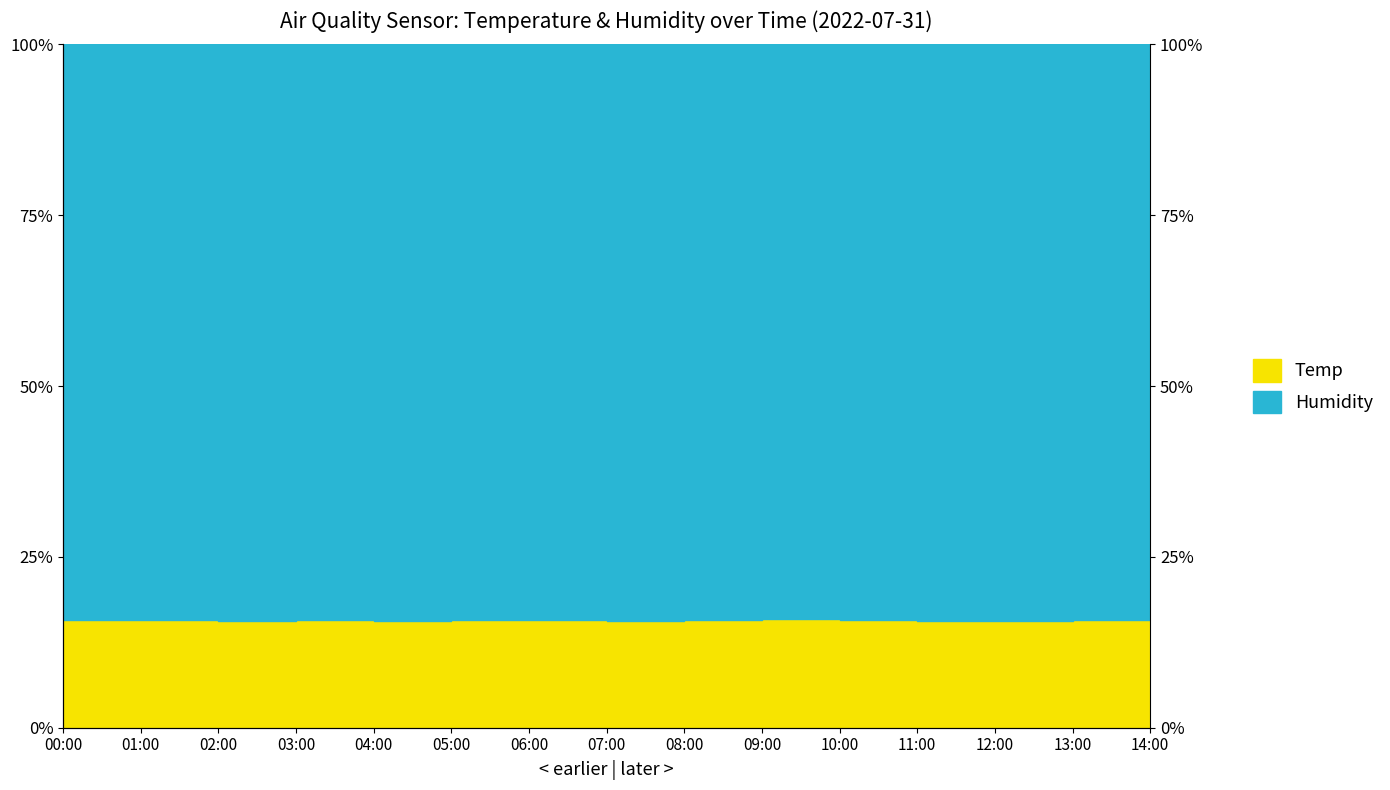

How many interior local valleys (lower than both neighbors) does the data have?

4